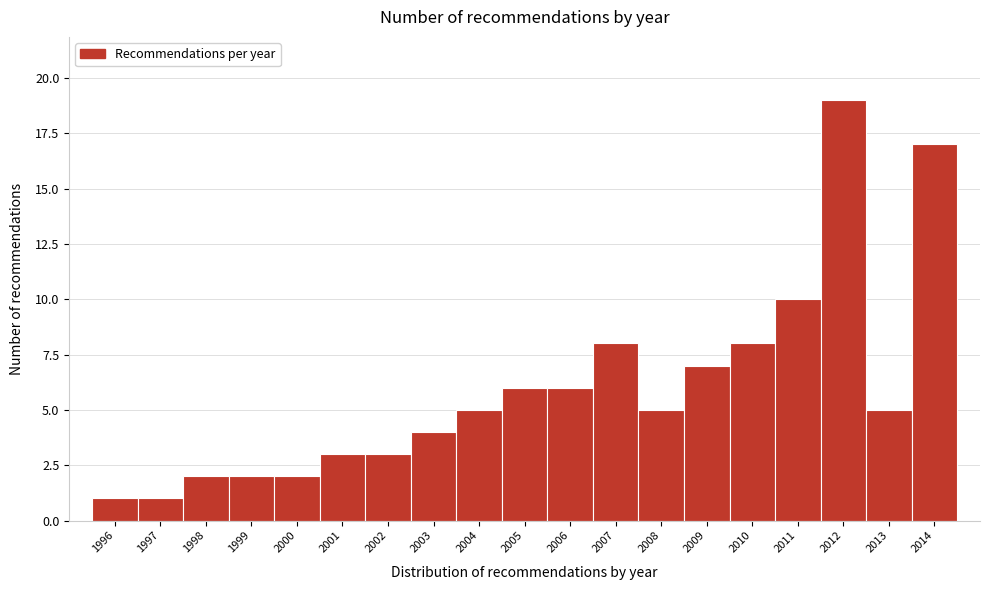

Reading right to left, extract all data points from this chart.

2014=17	2013=5	2012=19	2011=10	2010=8	2009=7	2008=5	2007=8	2006=6	2005=6	2004=5	2003=4	2002=3	2001=3	2000=2	1999=2	1998=2	1997=1	1996=1